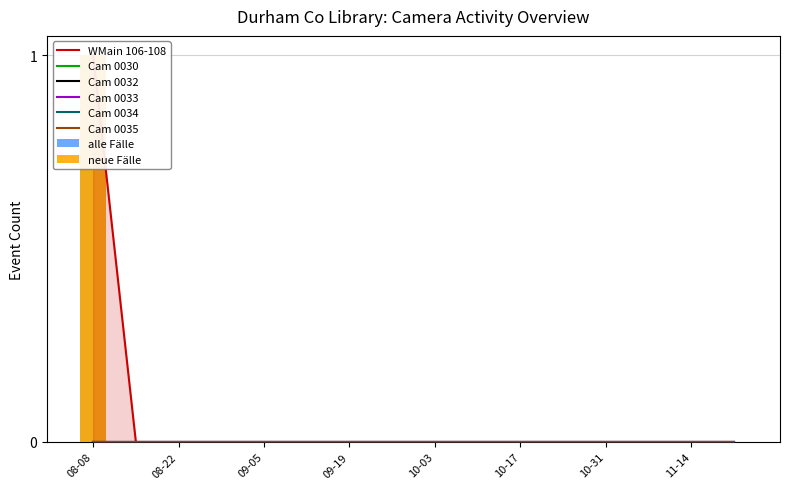

Are the bars grouped side by side (vs. stacked)?

Yes